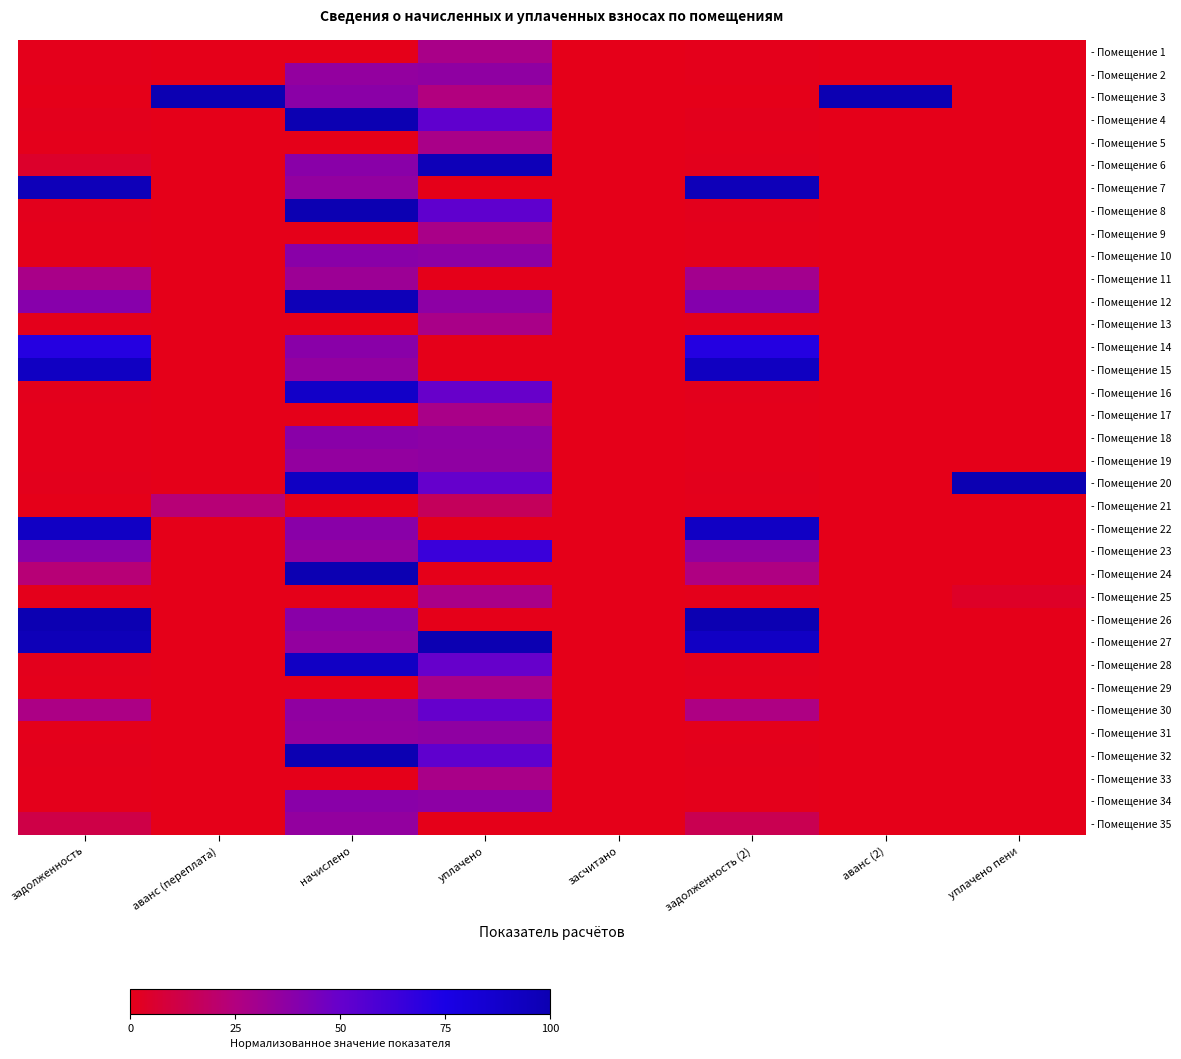

List the series in order of their peak value, highest first.

- Помещение 3, - Помещение 4, - Помещение 20, - Помещение 26, - Помещение 27, - Помещение 8, - Помещение 24, - Помещение 32, - Помещение 6, - Помещение 12, - Помещение 7, - Помещение 15, - Помещение 22, - Помещение 28, - Помещение 16, - Помещение 14, - Помещение 23, - Помещение 30, - Помещение 10, - Помещение 18, - Помещение 34, - Помещение 19, - Помещение 31, - Помещение 2, - Помещение 35, - Помещение 11, - Помещение 1, - Помещение 5, - Помещение 9, - Помещение 13, - Помещение 17, - Помещение 25, - Помещение 29, - Помещение 33, - Помещение 21